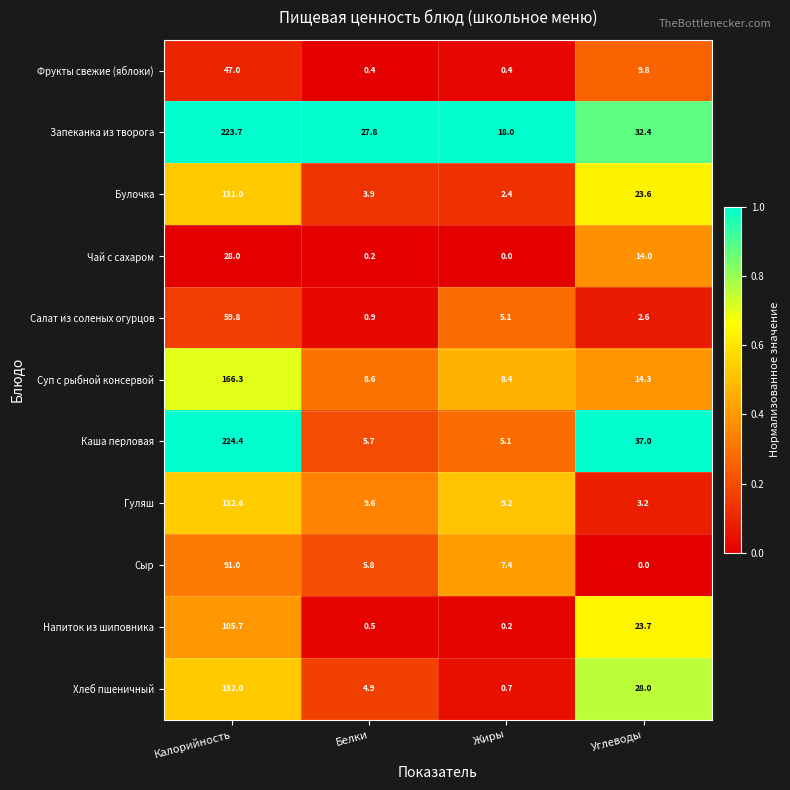

True or false: Запеканка из творога has a value of 85.7 at Калорийность.

False